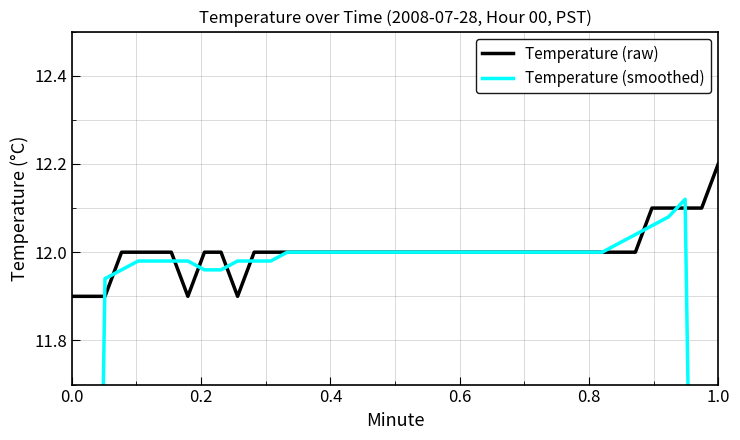

What is the minimum value for Temperature (raw)?

11.9